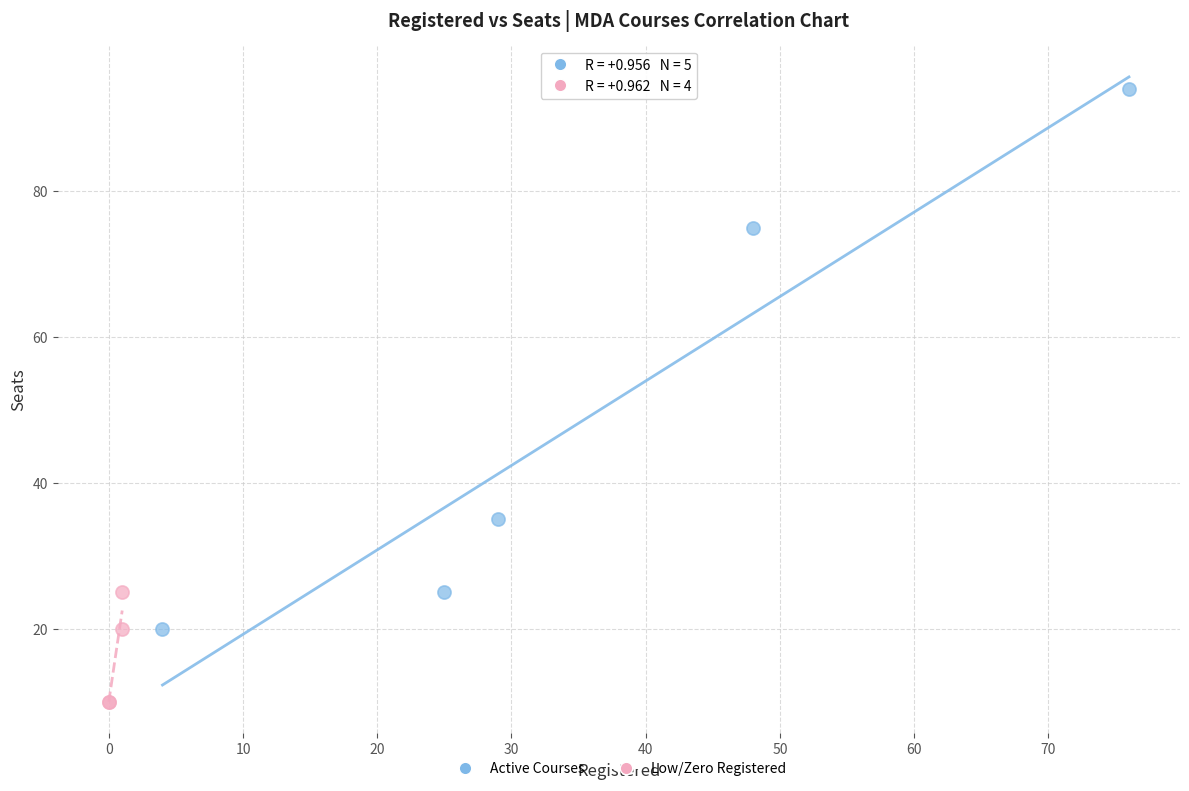

Which series has the largest Y range (max minus min)?

Active Courses